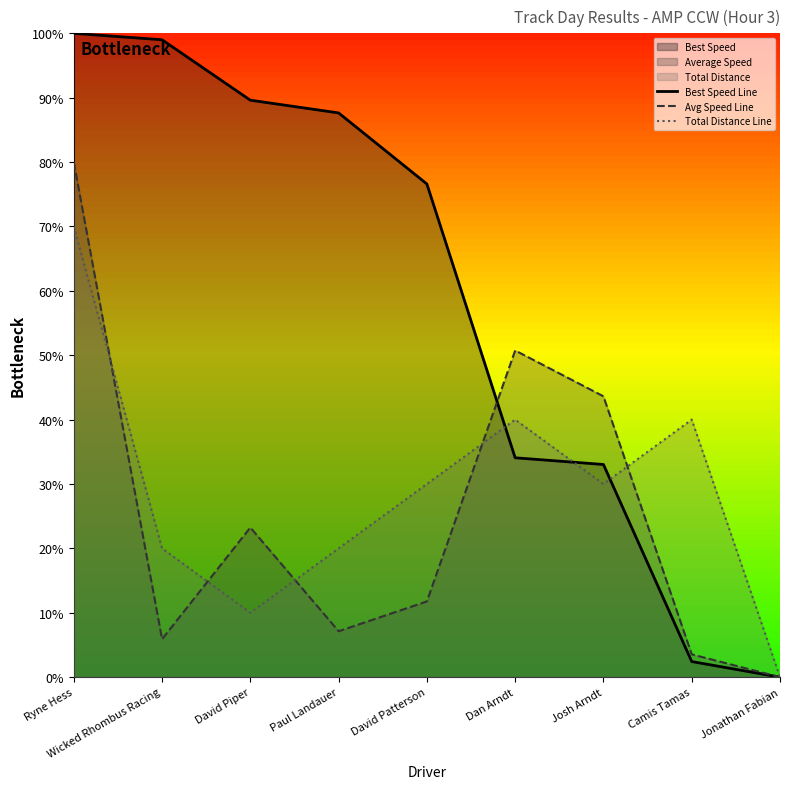

What is the total value across all series at Dan Arndt?

124.8